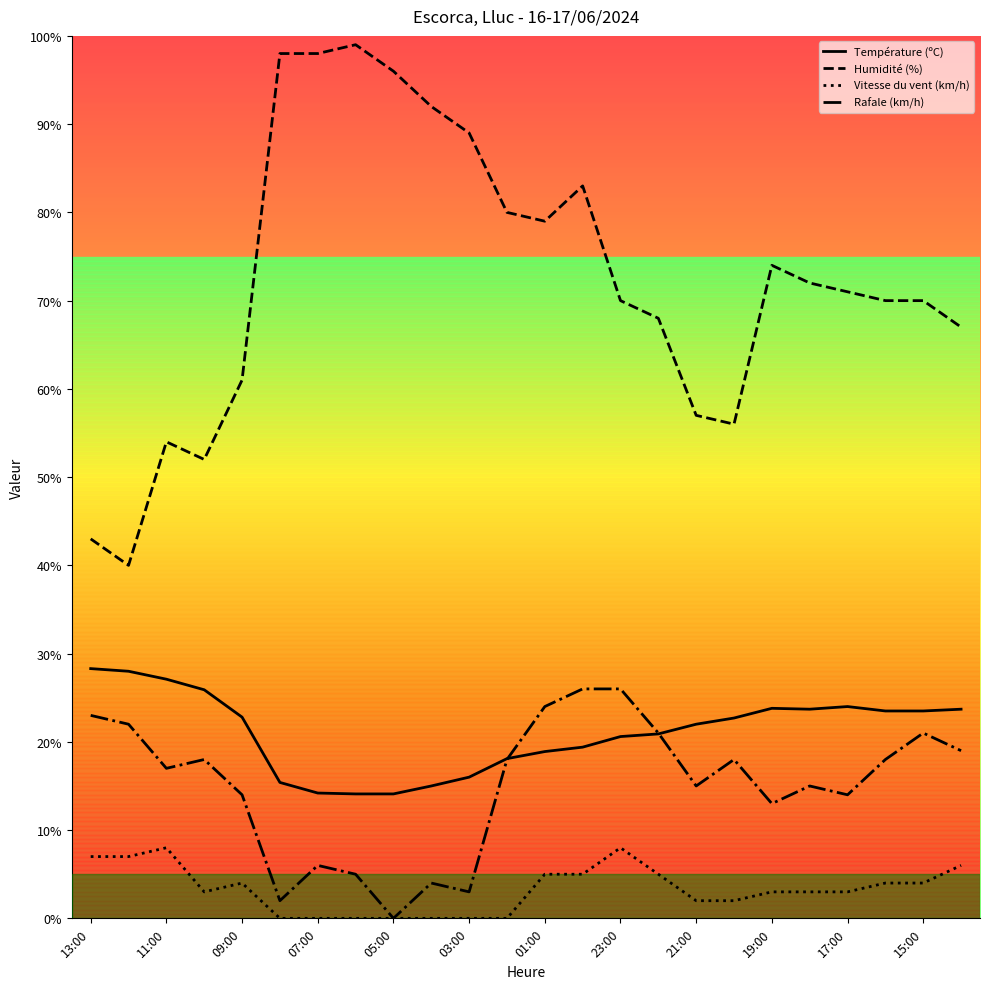

Which series has the largest range (max minus min)?

Humidité (%)